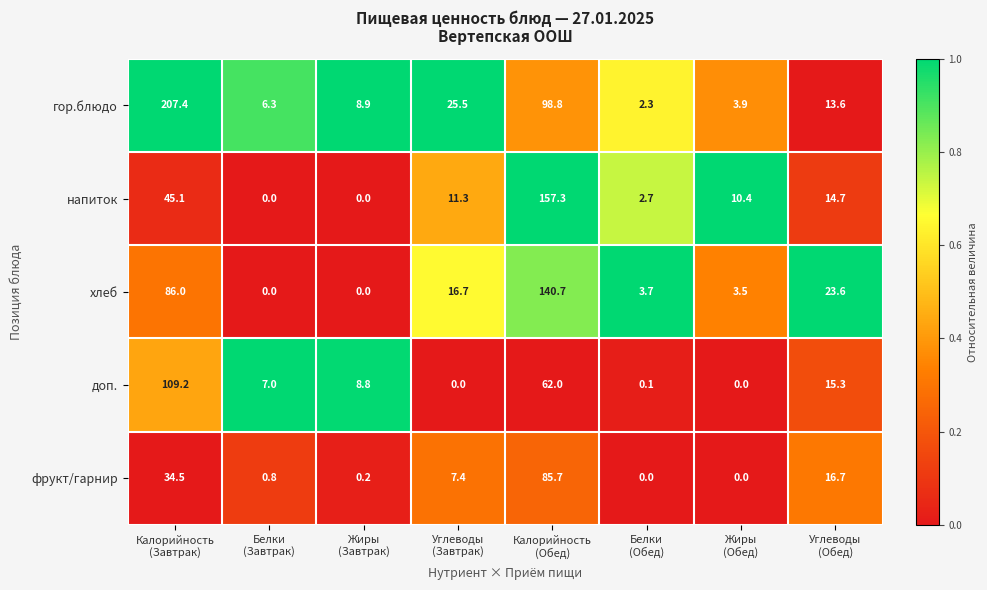

Which series has the largest total across all categories?

гор.блюдо